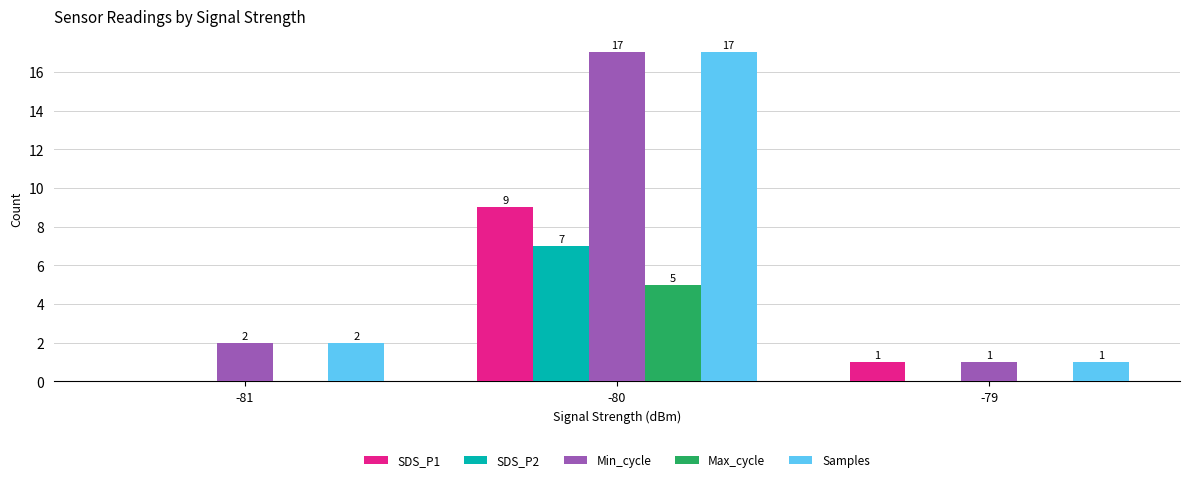

Reading left to right, list all the values displayed in this chart.

SDS_P1: 0	9	1
SDS_P2: 0	7	0
Min_cycle: 2	17	1
Max_cycle: 0	5	0
Samples: 2	17	1